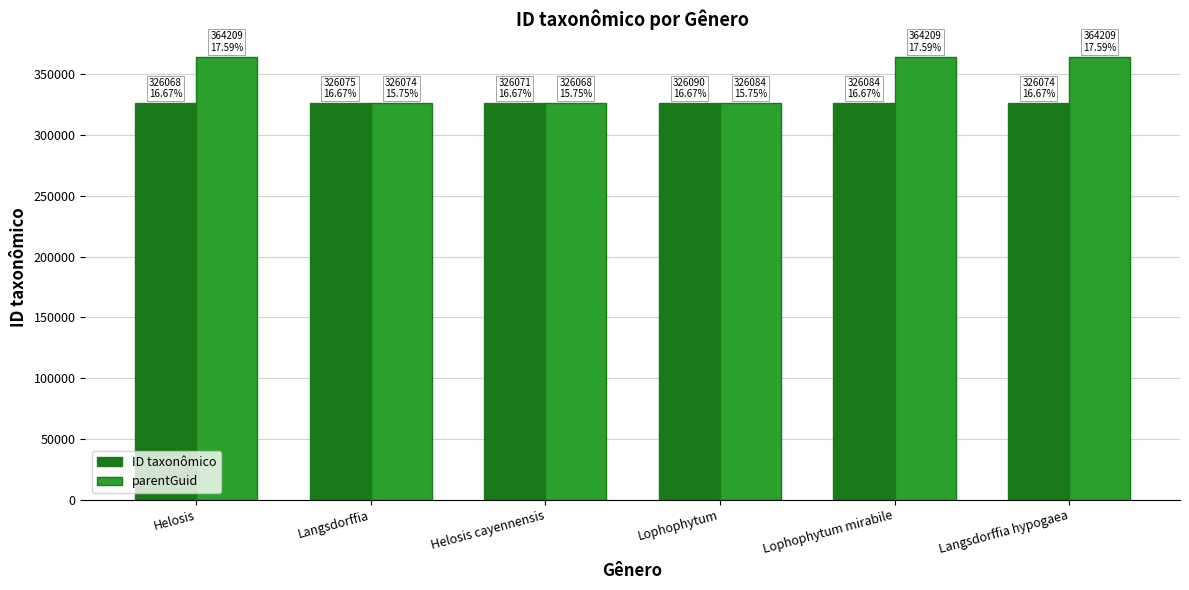

What is the average value of the parentGuid series?

345142